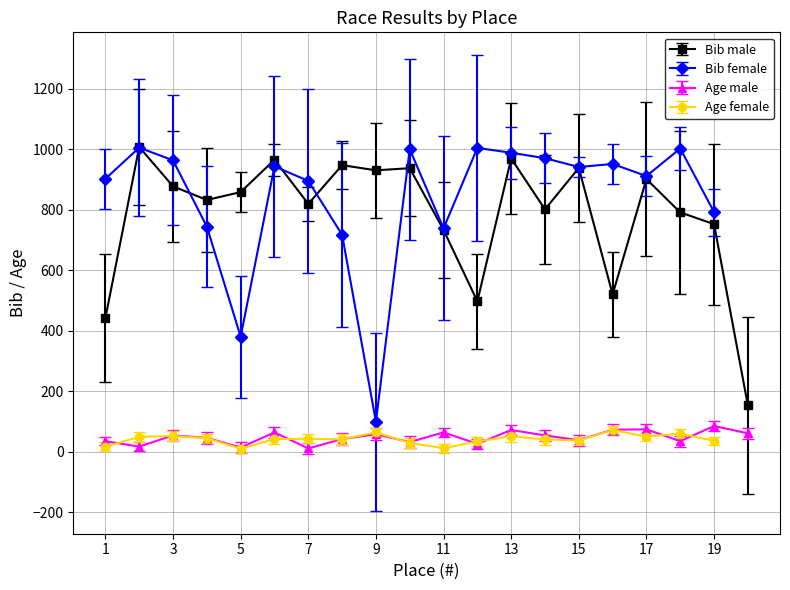

How many interior local valleys does the Overall male series have?

6